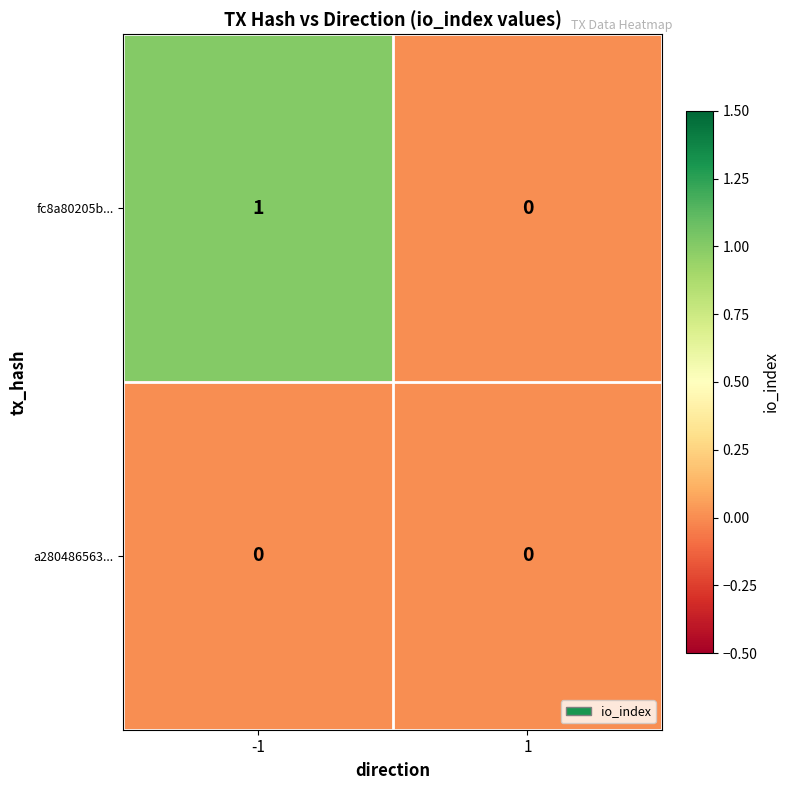

Reading left to right, list all the values displayed in this chart.

fc8a80205b...: 1	0
a280486563...: 0	0